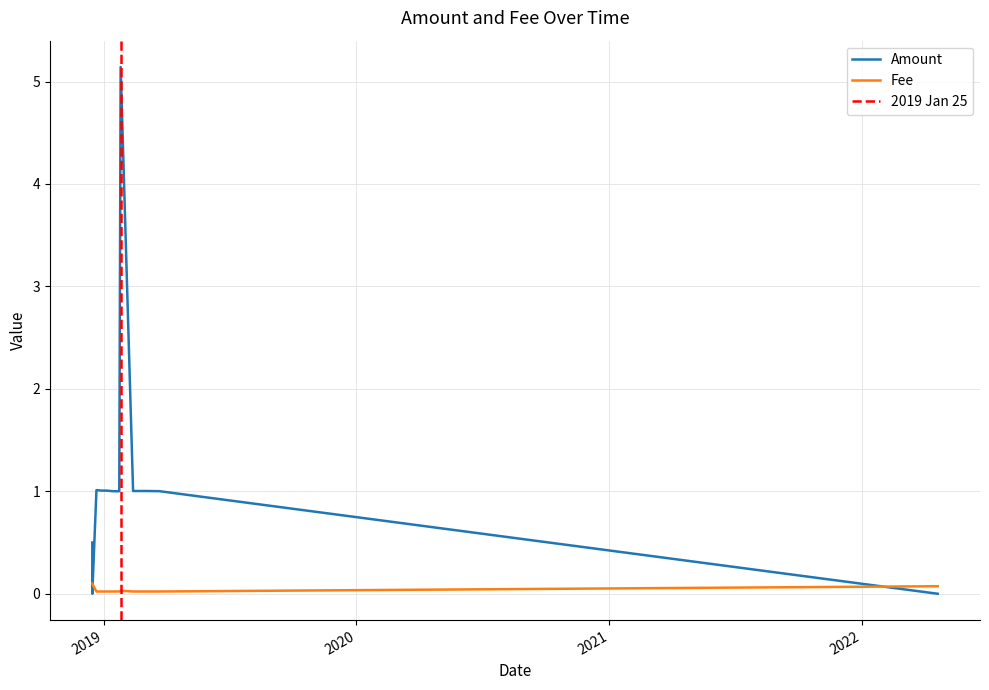

Which series has the widest spread of values?

Amount